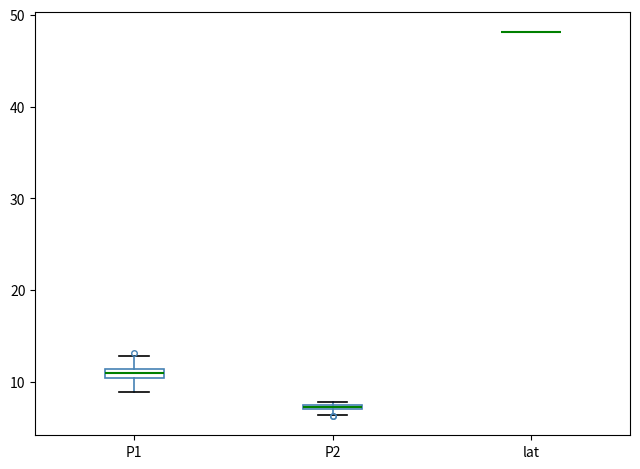

Where is the lower edge of the box for P1 on the y-axis? The values are not printed on the chart, so give them approximately, as read against the axis.

10